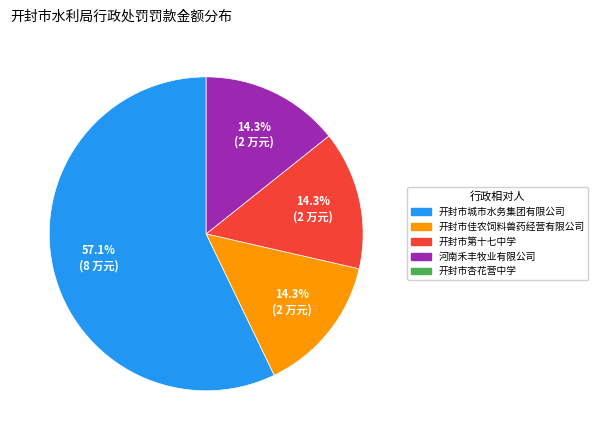

Does any single category account for the majority?

Yes